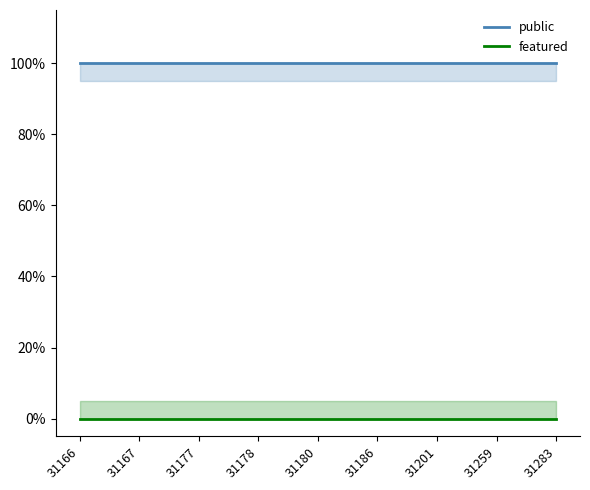

What are all the series names shown in the legend?

public, featured